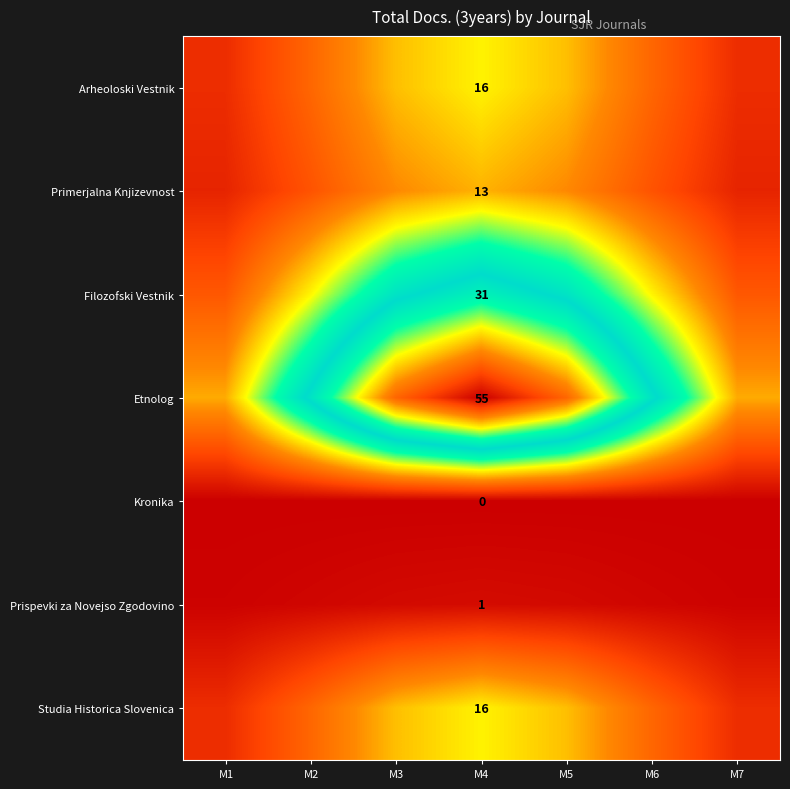

Between M2 and M4, which series saw the biggest shift?

Etnolog